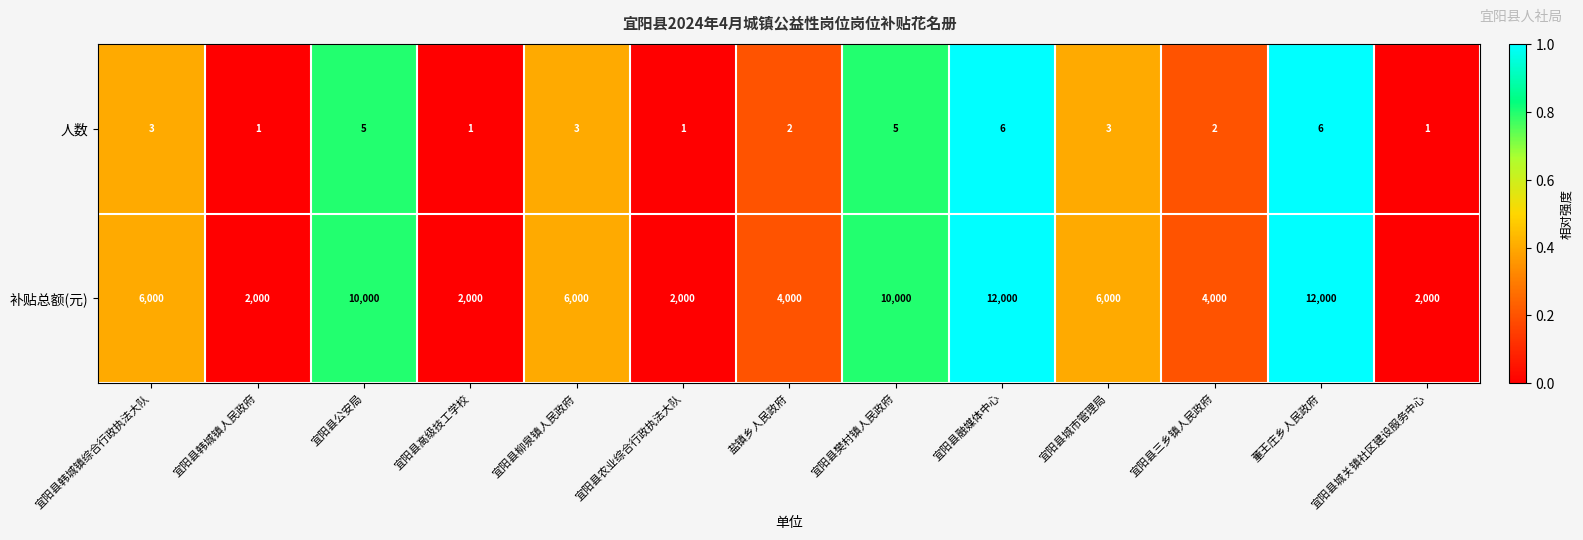

What is the spread (max minus min) of values at 宜阳县城市管理局?

5997